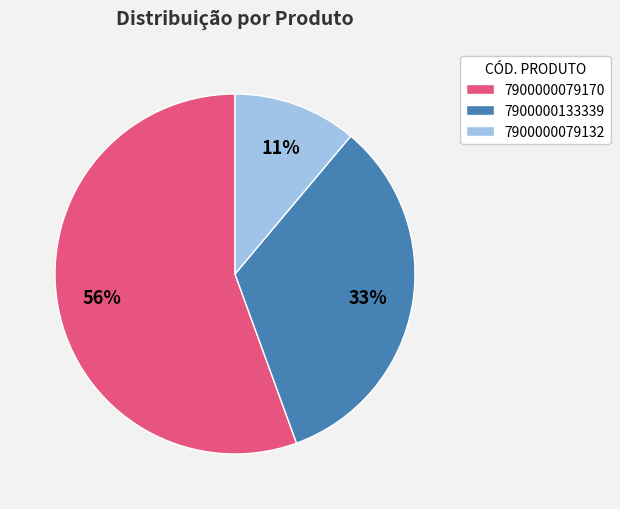

Does 7900000079170 represent more than half of the total?

Yes